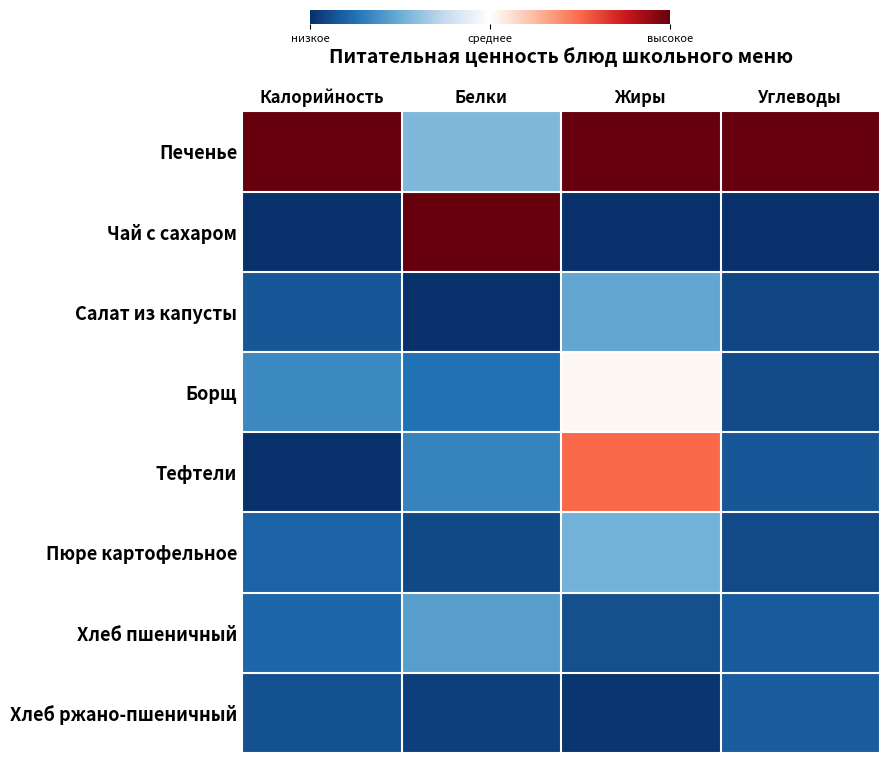

Between Белки and Жиры, which is larger?

Жиры